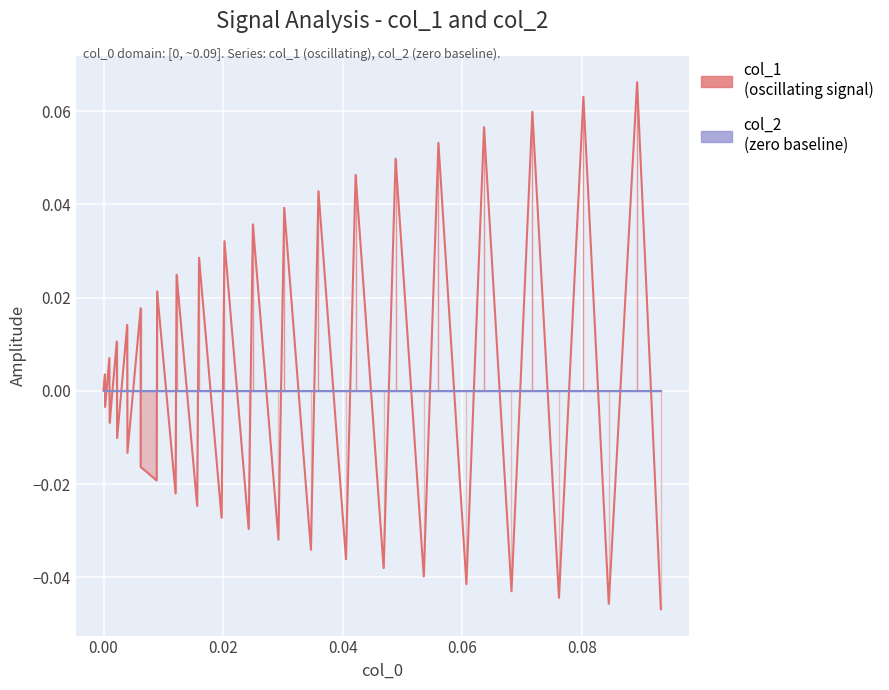

What is the difference between the second highest and second lowest values in the col_1 line series?

0.1